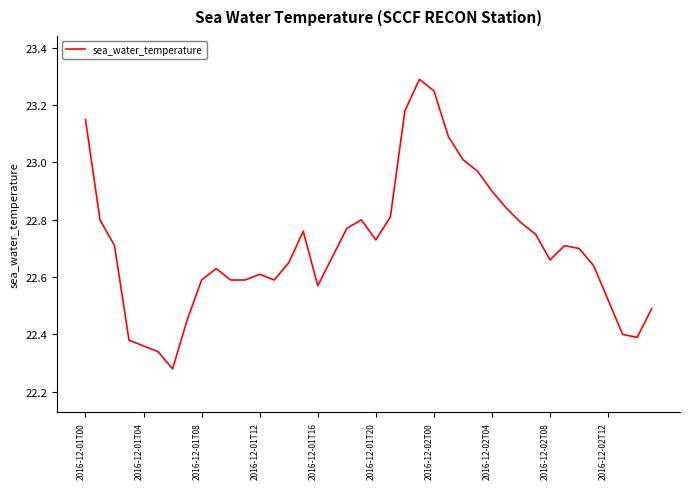

What is the greatest value displayed?

23.3